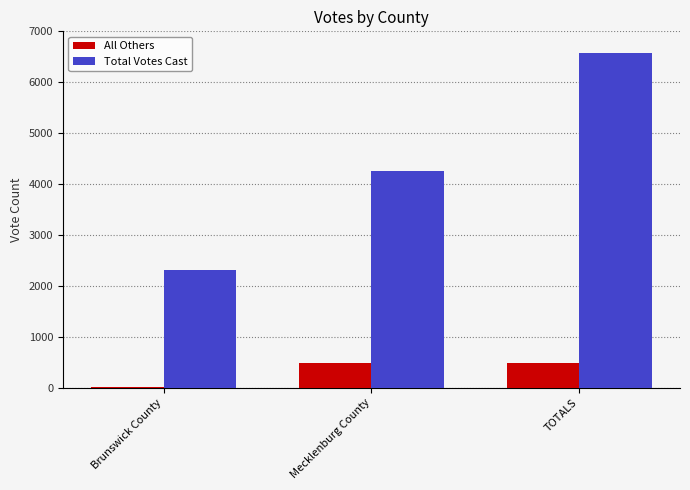

Is it true that Total Votes Cast equals 1998 at TOTALS?

False